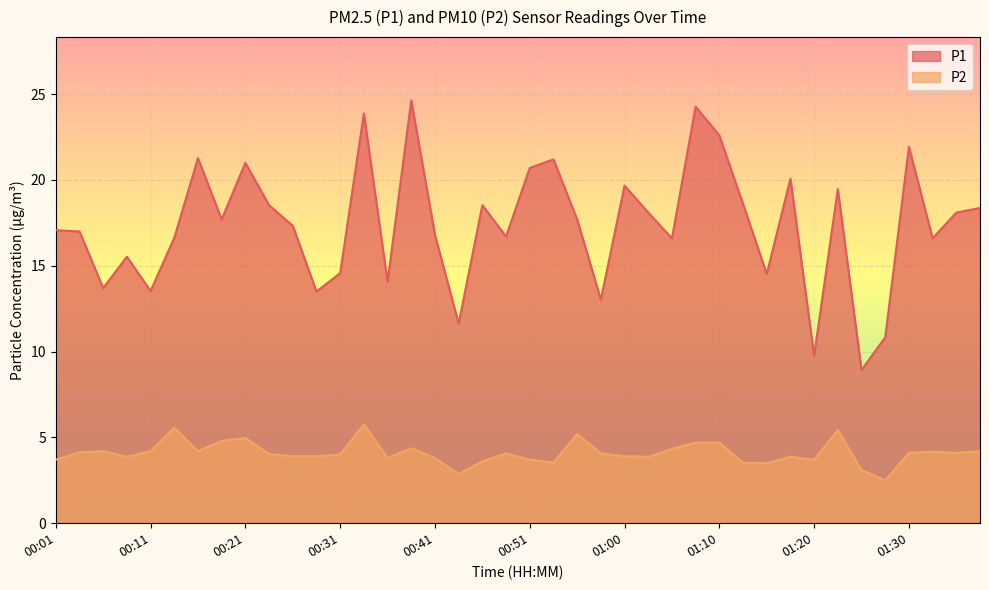

Reading right to left, list all the values displayed in this chart.

P1: 18.4	18.1	16.6	21.9	10.8	8.9	19.5	9.8	20.1	14.5	18.6	22.6	24.3	16.6	18.1	19.7	13.0	17.7	21.2	20.7	16.7	18.5	11.6	16.8	24.6	14.1	23.9	14.6	13.5	17.3	18.5	21.0	17.7	21.3	16.6	13.5	15.5	13.7	17.0	17.1
P2: 4.2	4.1	4.2	4.1	2.5	3.1	5.4	3.7	3.9	3.5	3.5	4.7	4.7	4.3	3.9	3.9	4.1	5.2	3.5	3.7	4.1	3.6	2.9	3.8	4.4	3.8	5.8	4.0	3.9	3.9	4.0	5.0	4.8	4.2	5.6	4.2	3.9	4.2	4.1	3.7